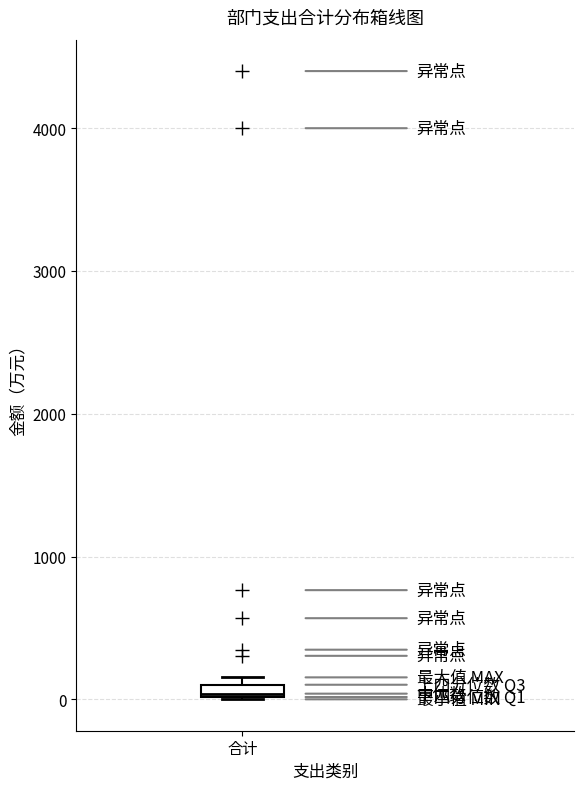

Where is the upper edge of the box for 合计 on the y-axis? The values are not printed on the chart, so give them approximately, as read against the axis.

100